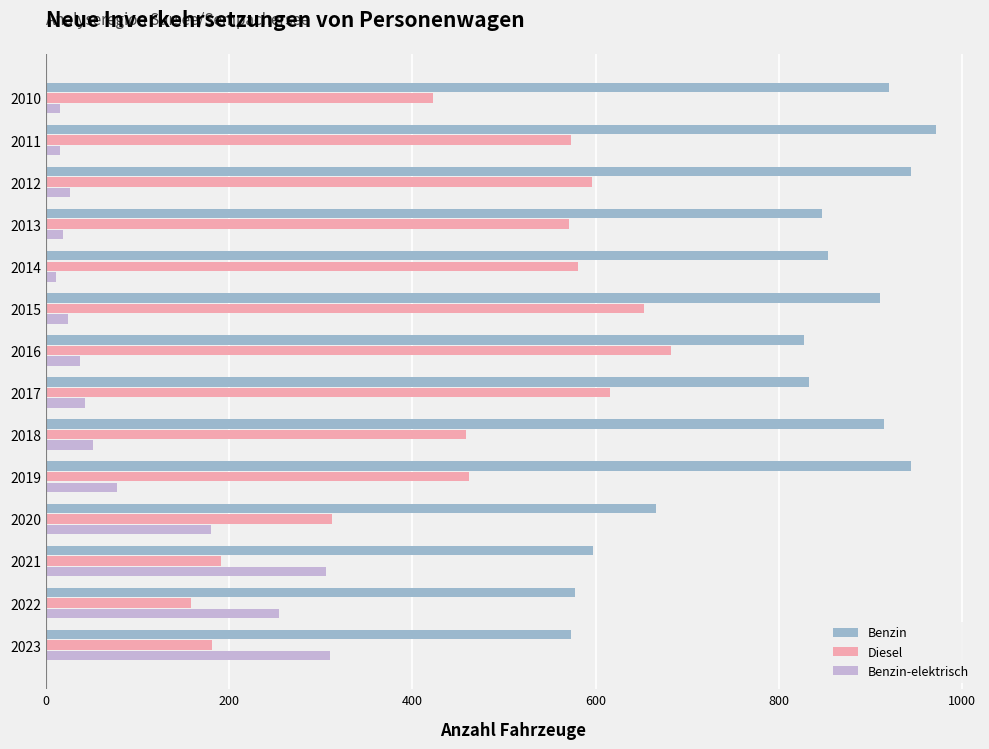

Which series has the largest range (max minus min)?

Diesel